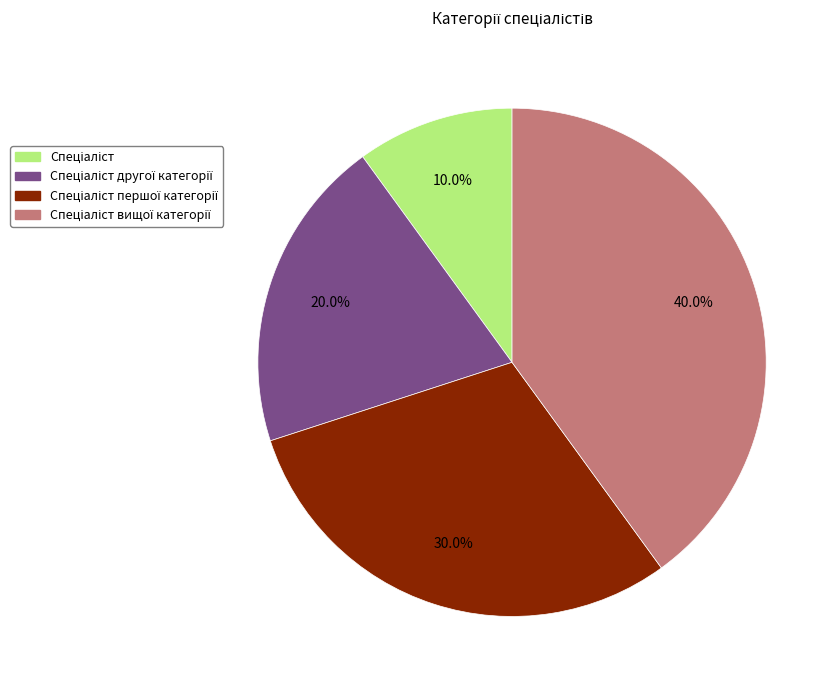

Does any single category account for the majority?

No